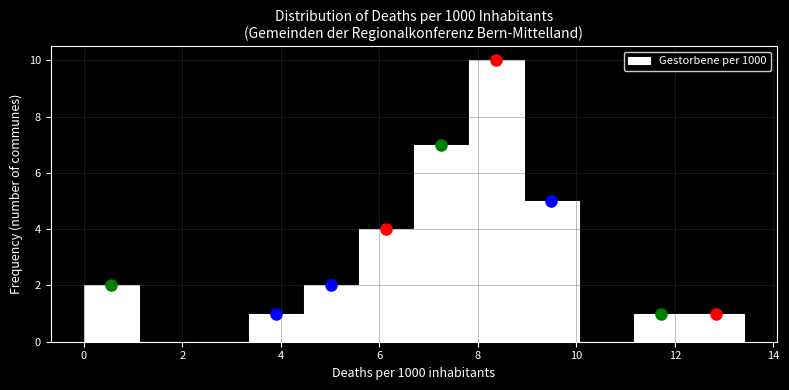

Reading left to right, list every bar in this chart as the range it spans on the x-axis followed by its height. Neither the bar edges nor the heights are printed on the chart, so give them approximately, as read against the axes.

0.0 to 1.2: 2
1.2 to 2.2: 0
2.2 to 3.4: 0
3.4 to 4.4: 1
4.4 to 5.6: 2
5.6 to 6.8: 4
6.8 to 7.8: 7
7.8 to 9.0: 10
9.0 to 10.0: 5
10.0 to 11.2: 0
11.2 to 12.2: 1
12.2 to 13.4: 1